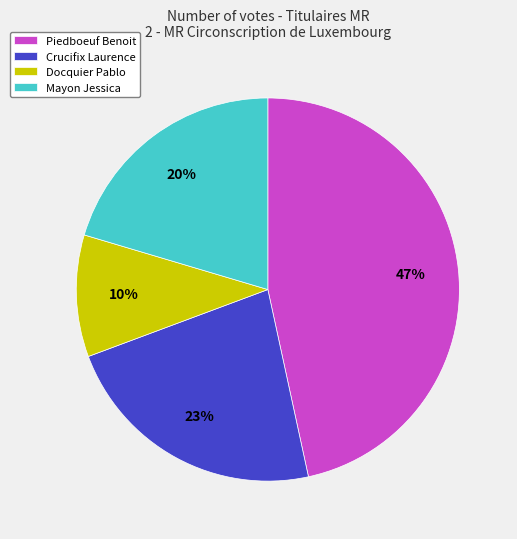

To the nearest percent, what portion does Docquier Pablo represent?

10%